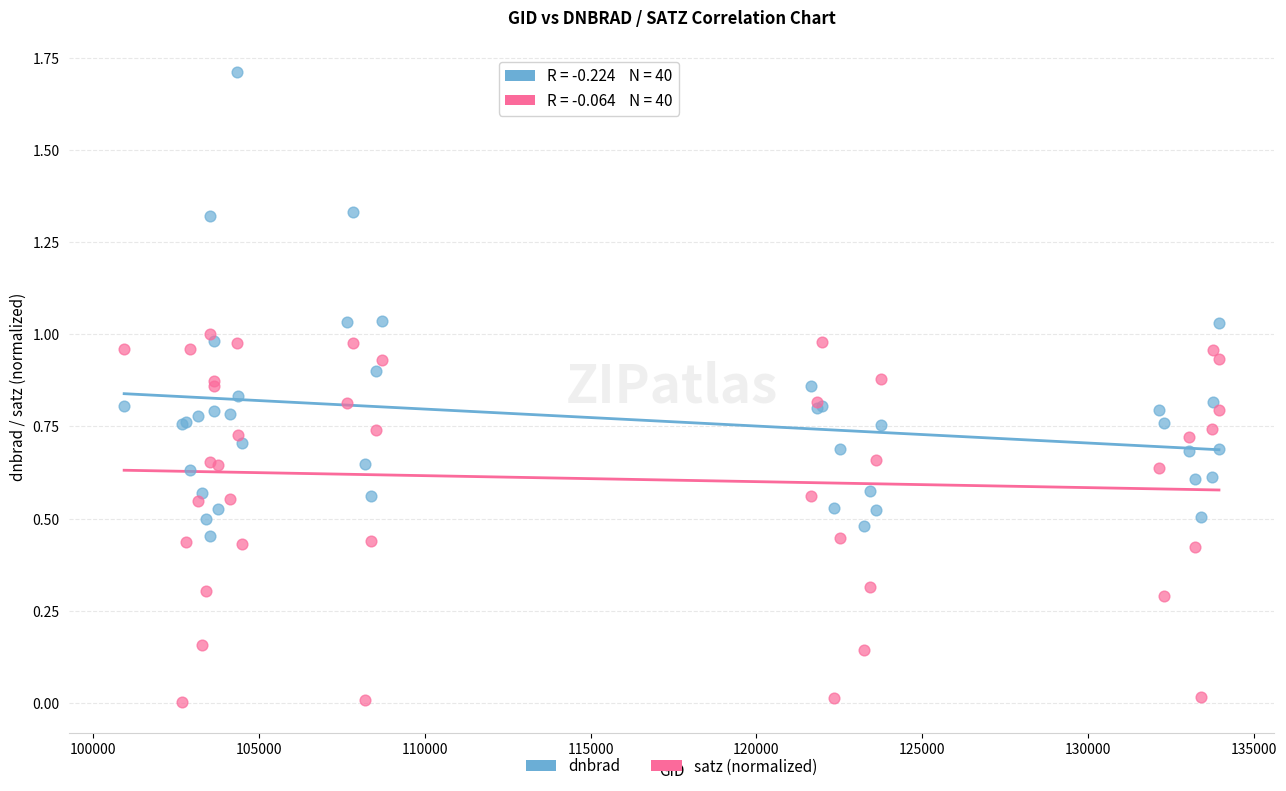

Which series reaches the minimum Y coordinate?

satz (normalized)